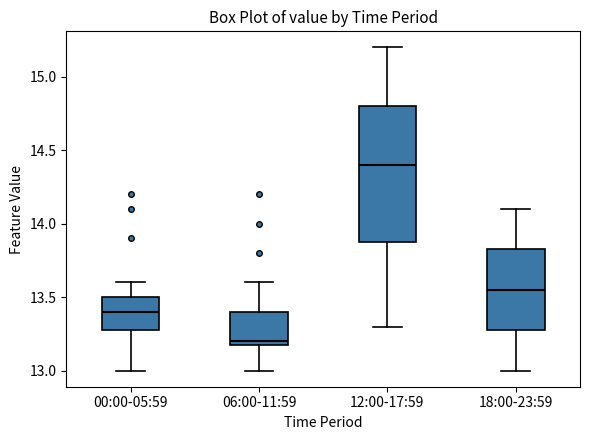

Which box has the highest median line?

12:00-17:59